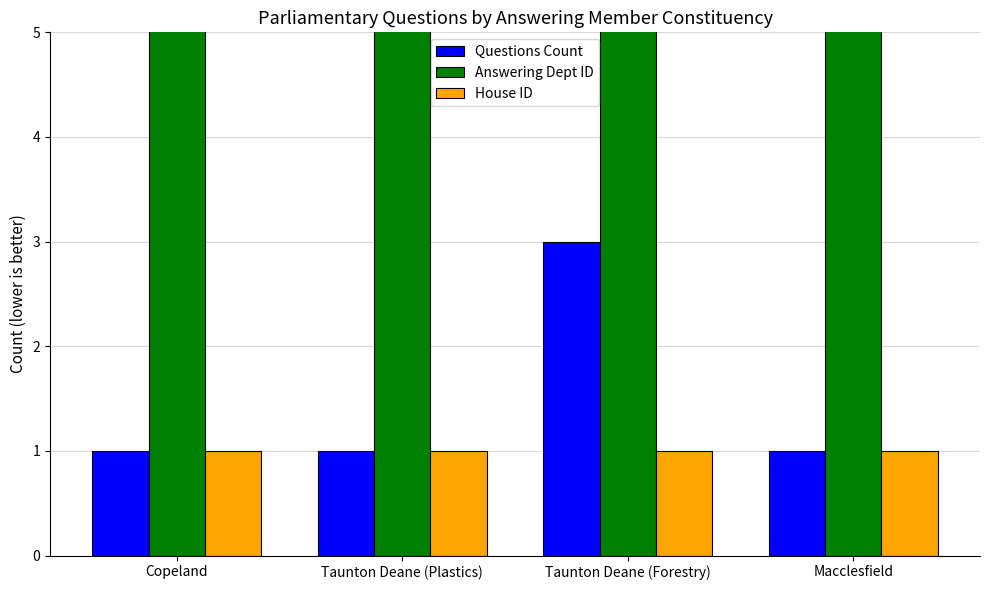

Reading right to left, transcribe all the data shown in this chart.

Questions Count: 1	3	1	1
Answering Dept ID: 13	13	13	13
House ID: 1	1	1	1